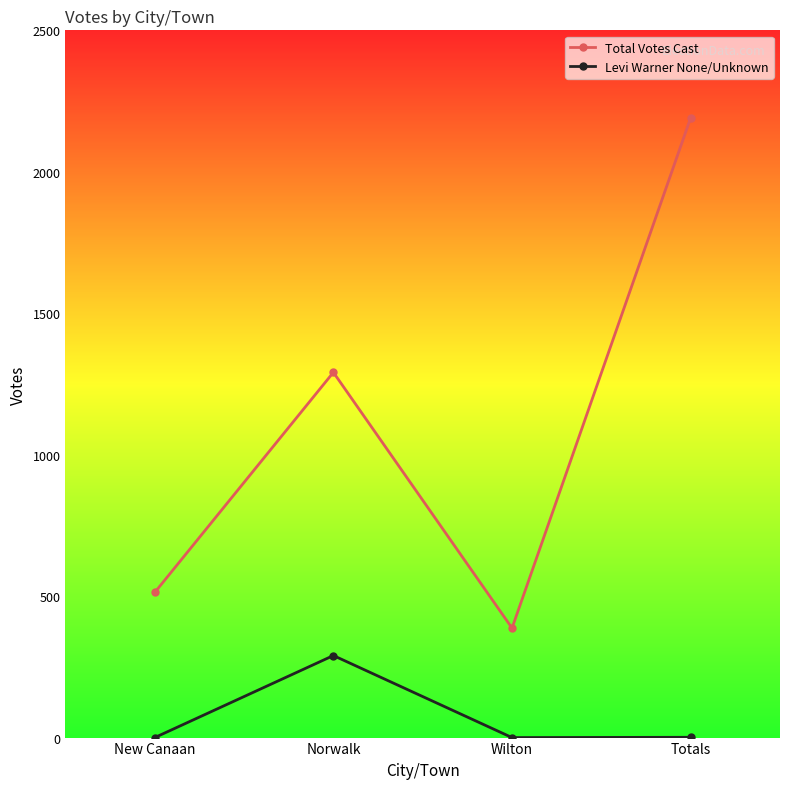

What is the total value across all series at Totals?

2192